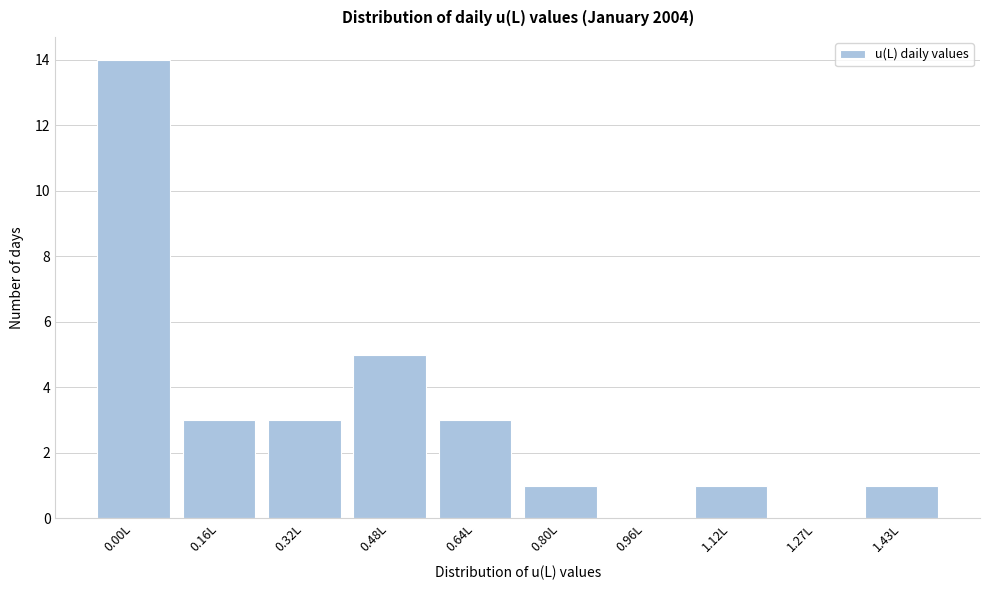

Reading right to left, extract all data points from this chart.

1.43L=1	1.27L=0	1.12L=1	0.96L=0	0.80L=1	0.64L=3	0.48L=5	0.32L=3	0.16L=3	0.00L=14